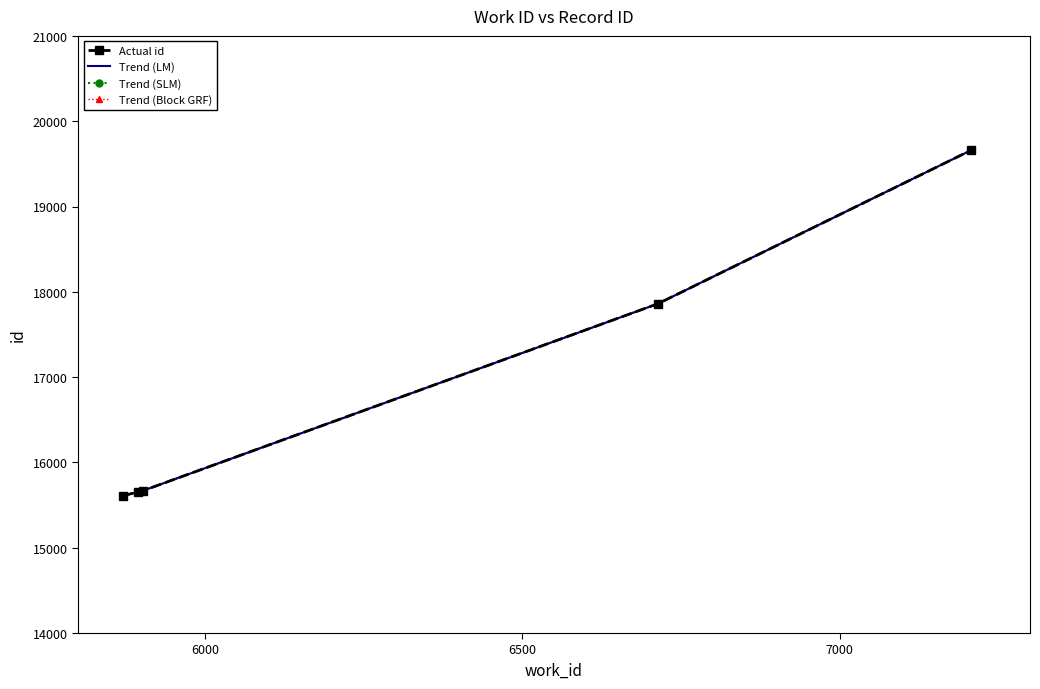

Which series has the largest range (max minus min)?

Actual id